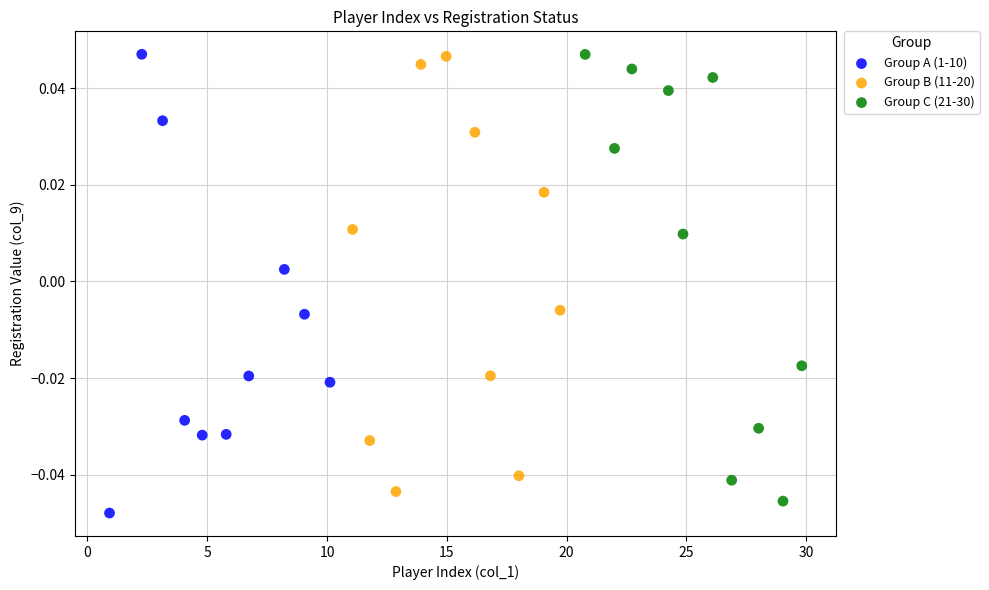

Which series reaches the minimum Y coordinate?

Group A (1-10)